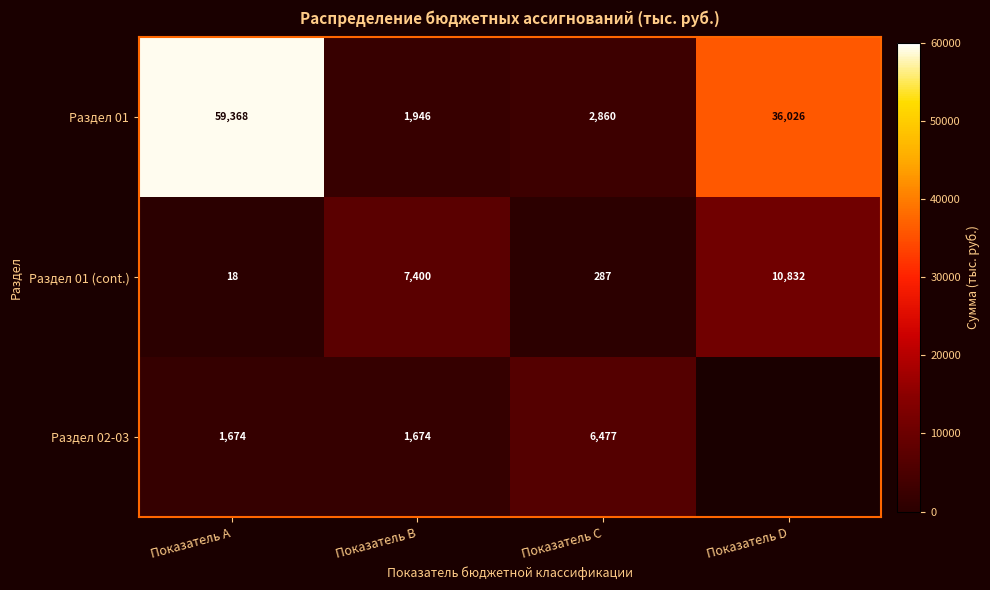

The Раздел 02-03 series shows 3544 at Показатель C. True or false?

False